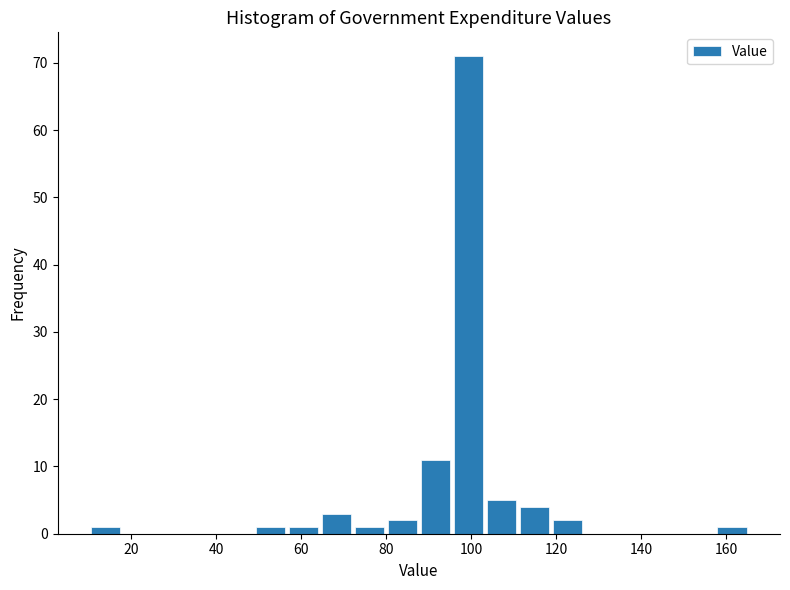

Around what value on the x-axis is the tallest bar? Give the approximate position of its centre, as read against the axis.

100